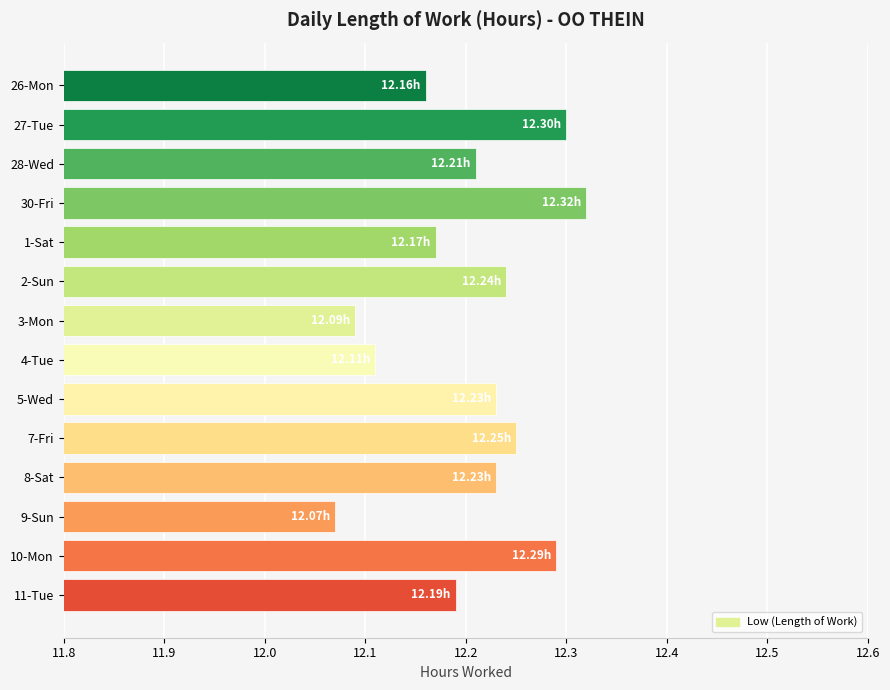

What is the sum of all values?

170.9